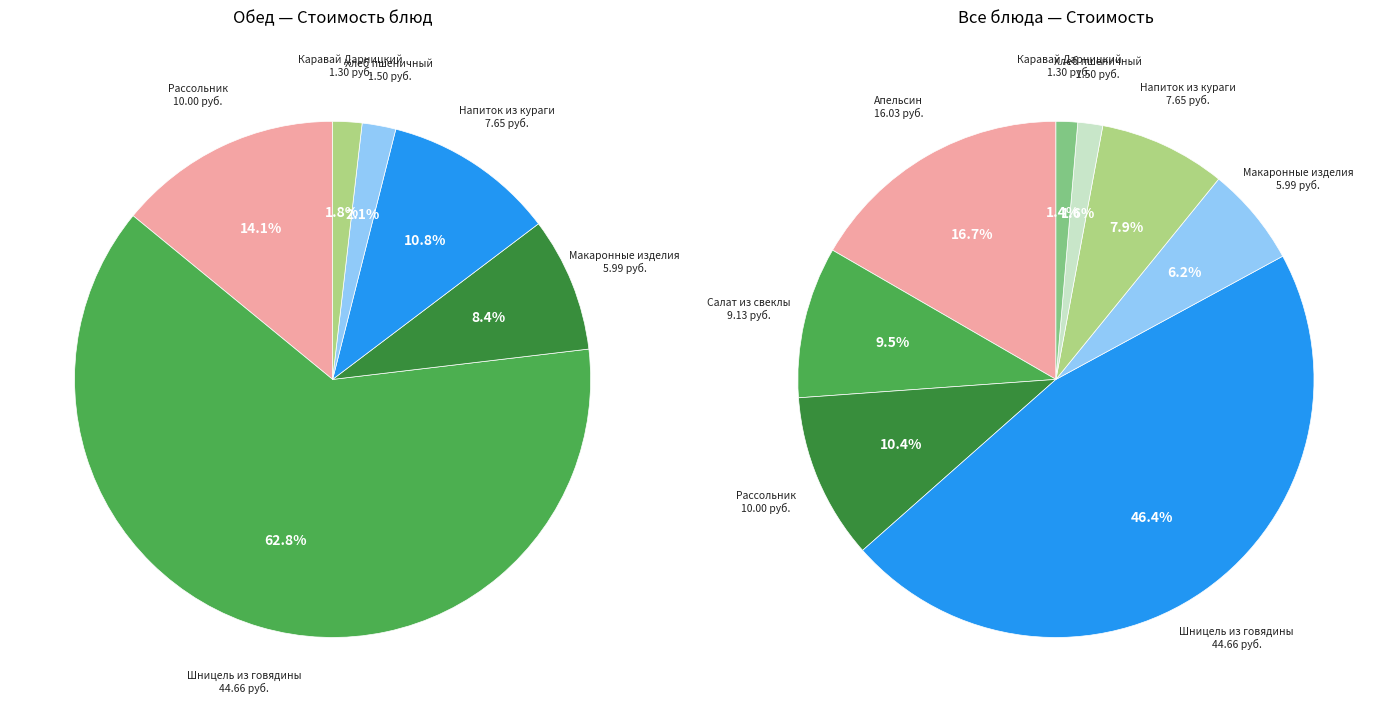

Does any single category account for the majority?

No